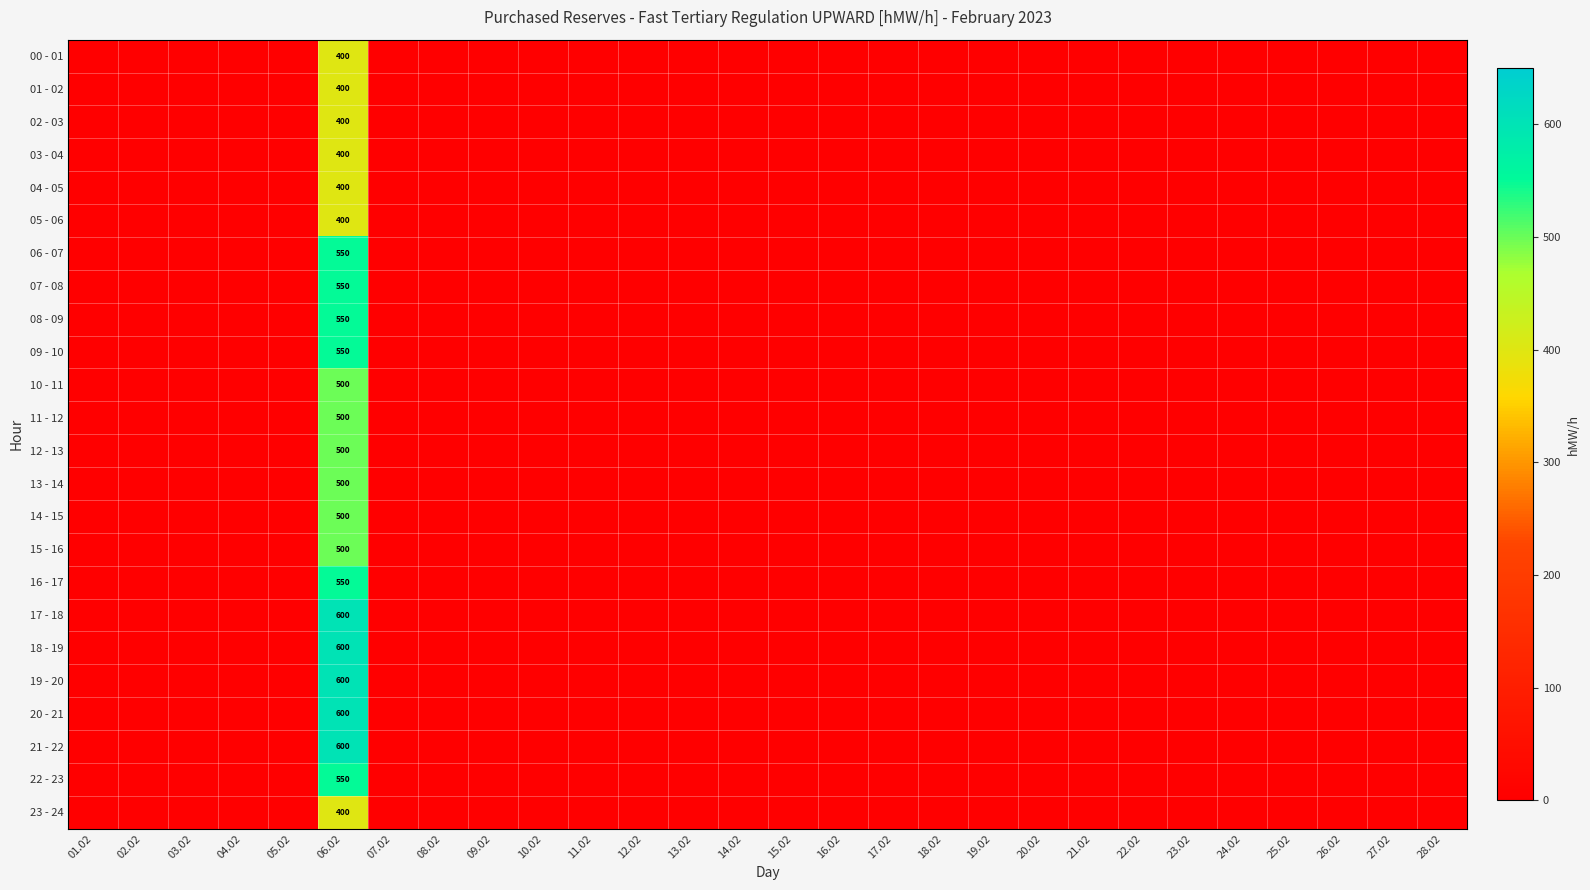

Which series has the largest total across all categories?

17 - 18